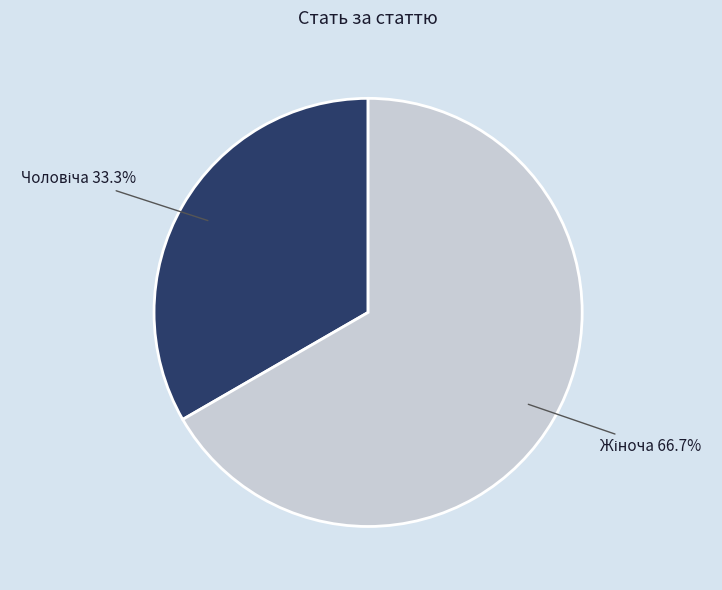

Is there any slice that represents more than half of the pie?

Yes